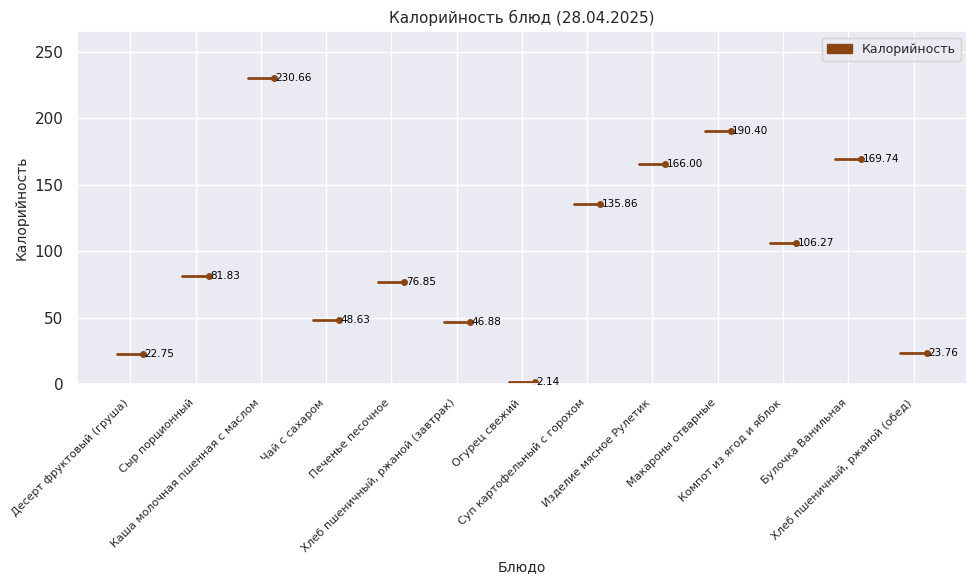

What is the difference between the maximum and minimum values?

228.5